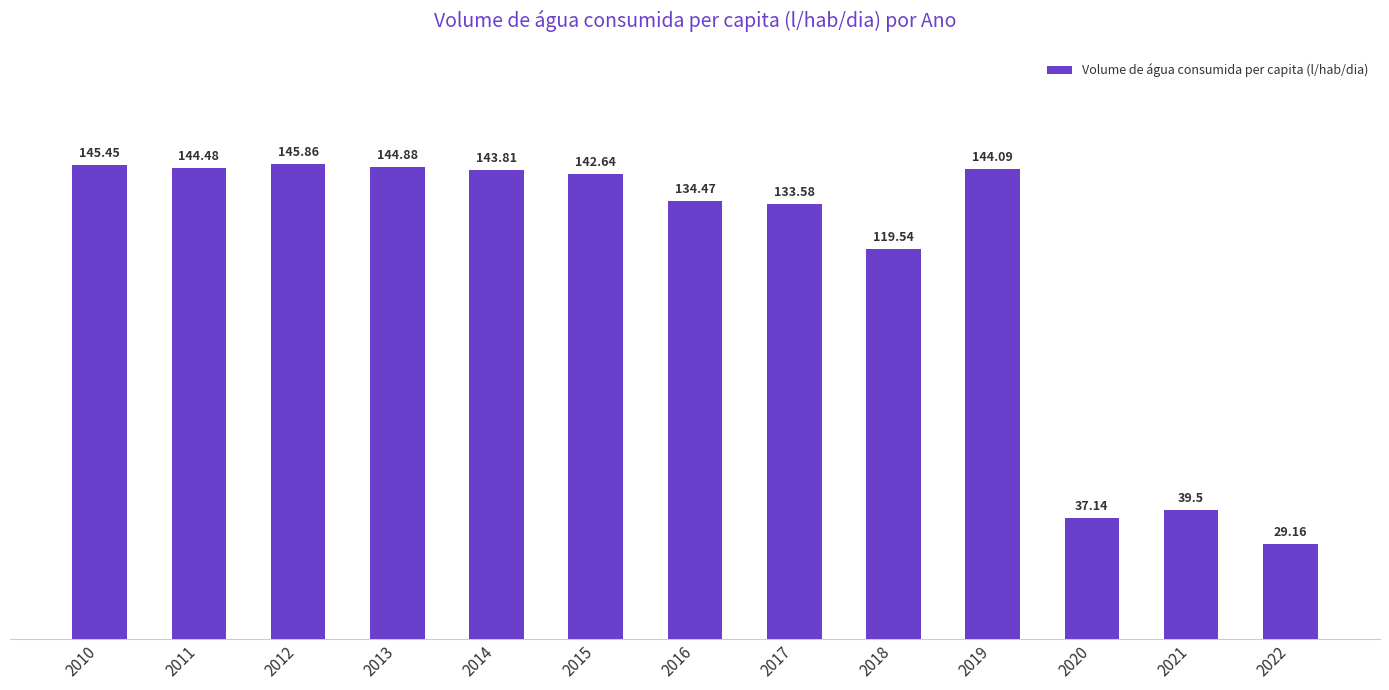

Rank the categories by value from highest to lowest.

2012, 2010, 2013, 2011, 2019, 2014, 2015, 2016, 2017, 2018, 2021, 2020, 2022